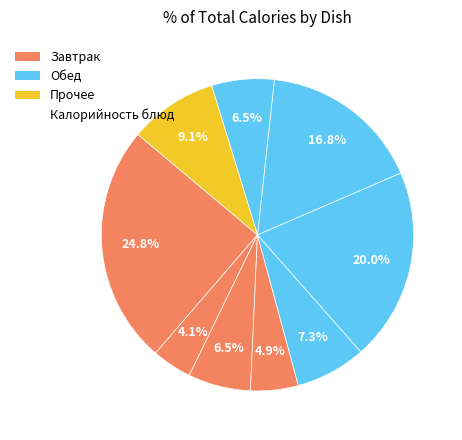

To the nearest percent, what is the average slice percentage?

11%